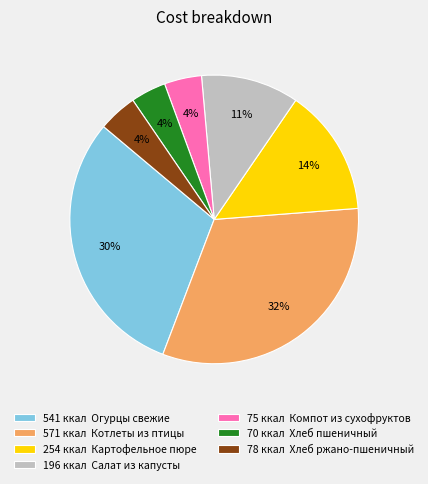

What percentage is the 254 ккал Картофельное пюре slice, to the nearest percent?

14%